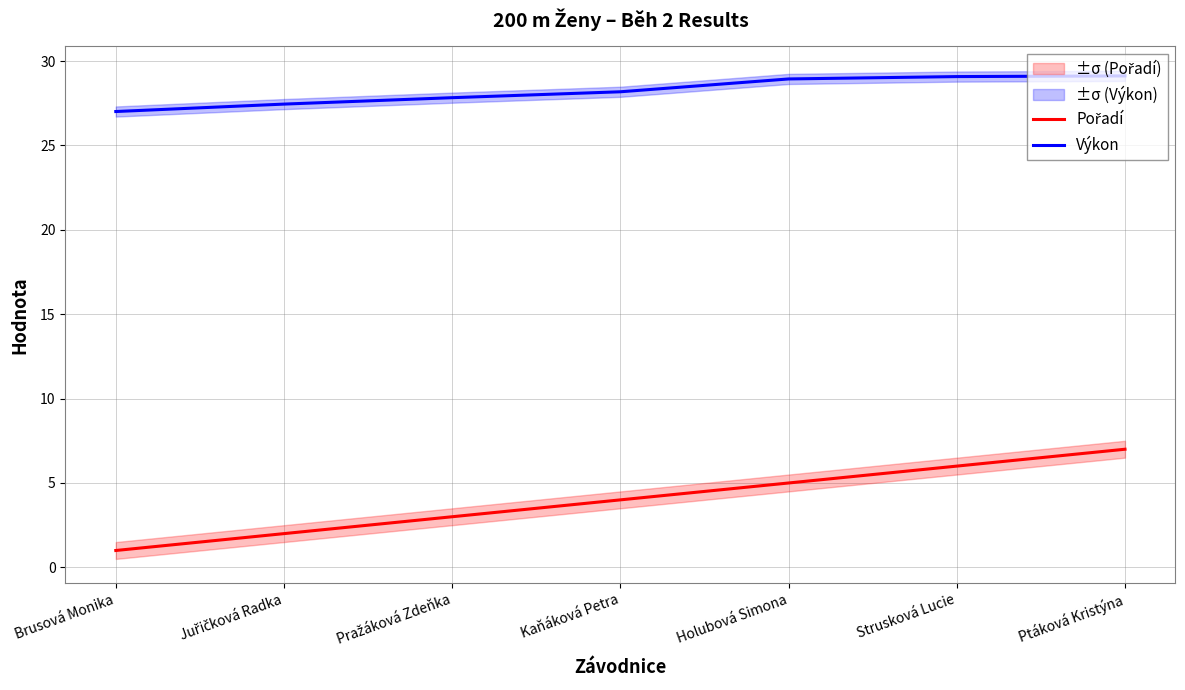

True or false: Pořadí has more than 2 interior local peaks.

False